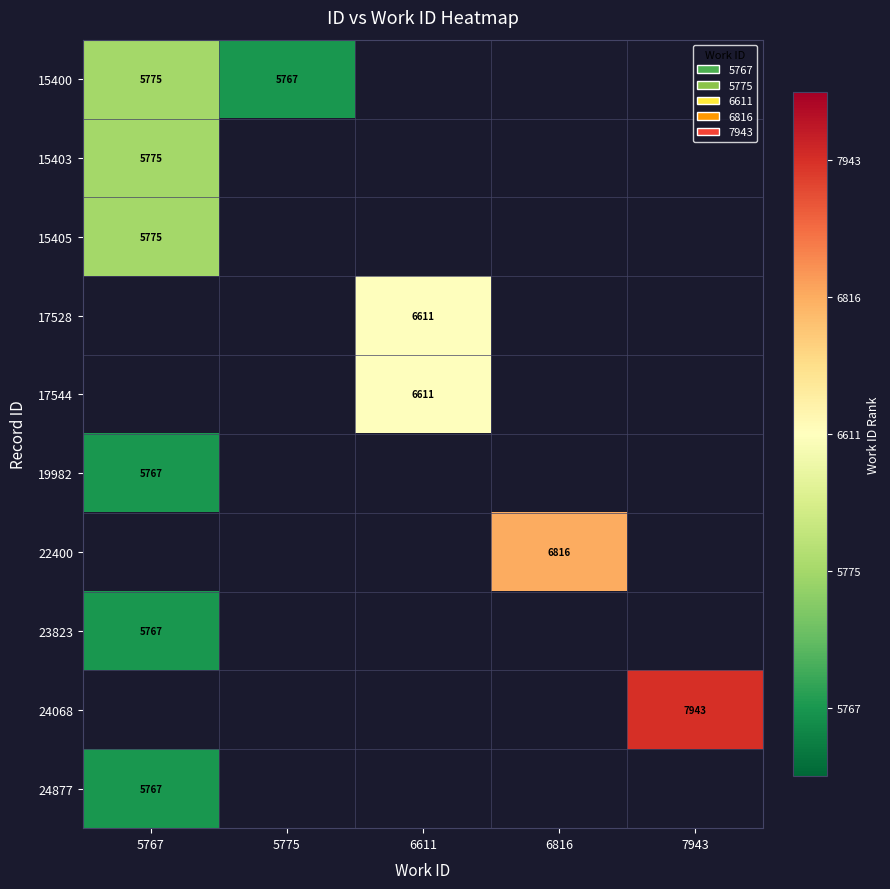

The value of 22400 at 6816 is 1746. True or false?

False